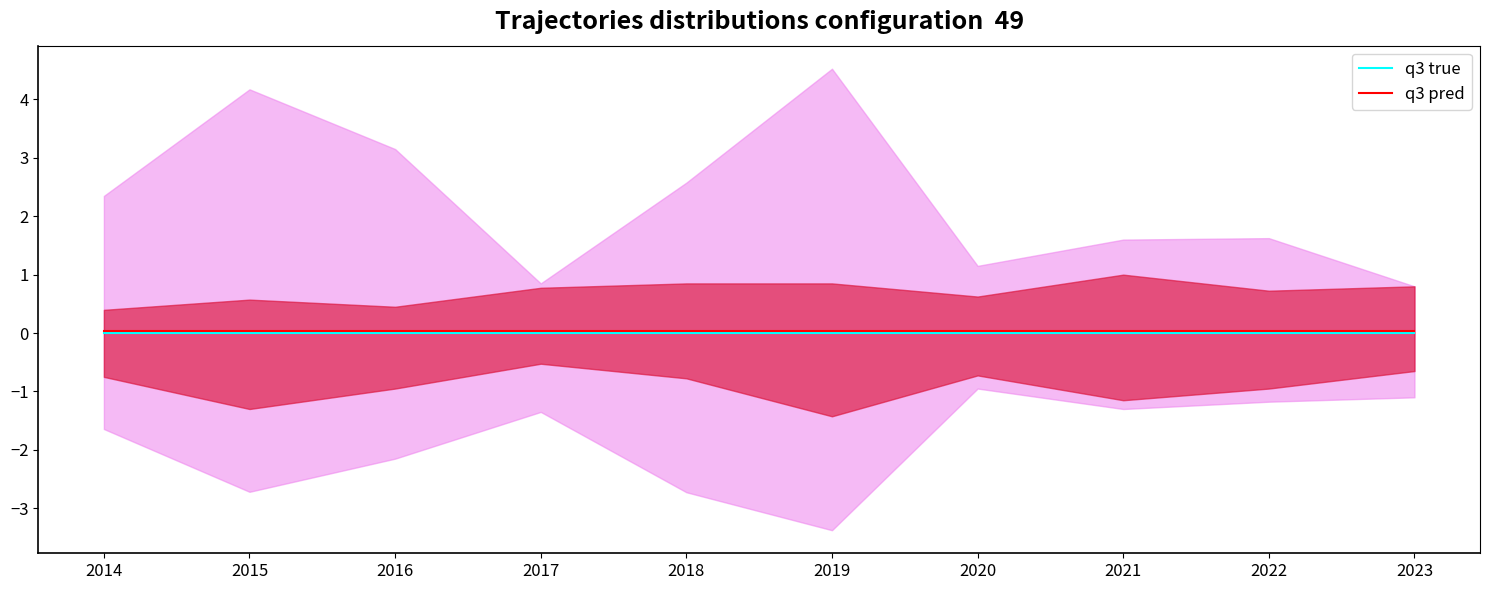

Does the chart display data point markers on the line(s)?

No